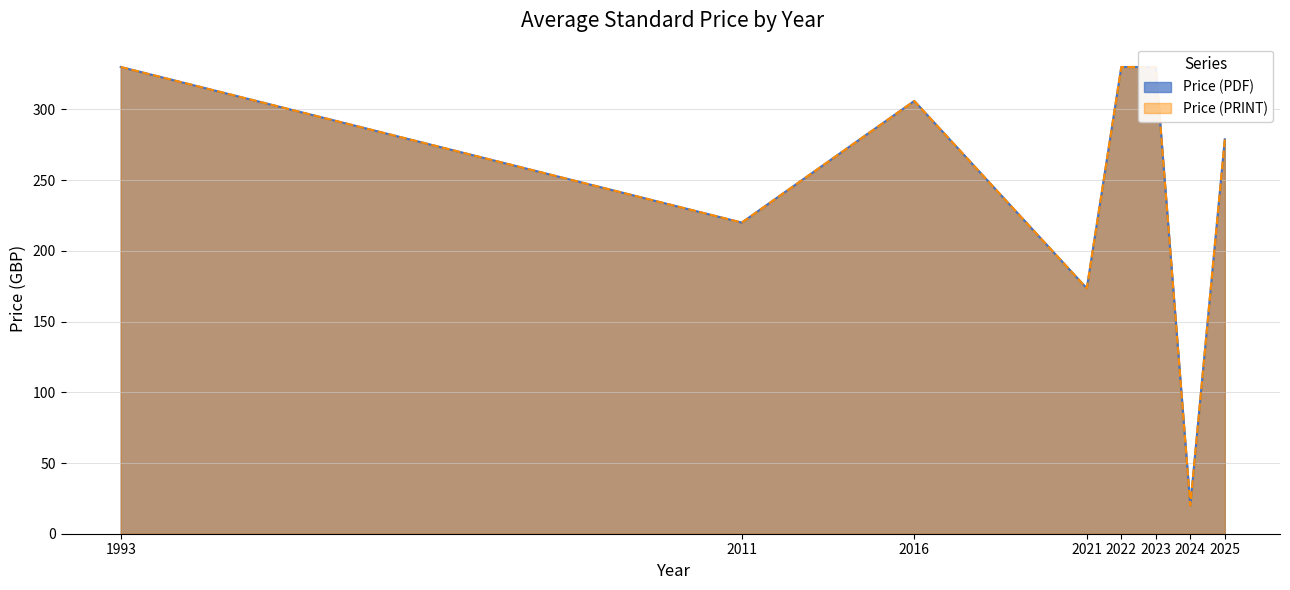

What is the total value across all series at 2011?

440.0